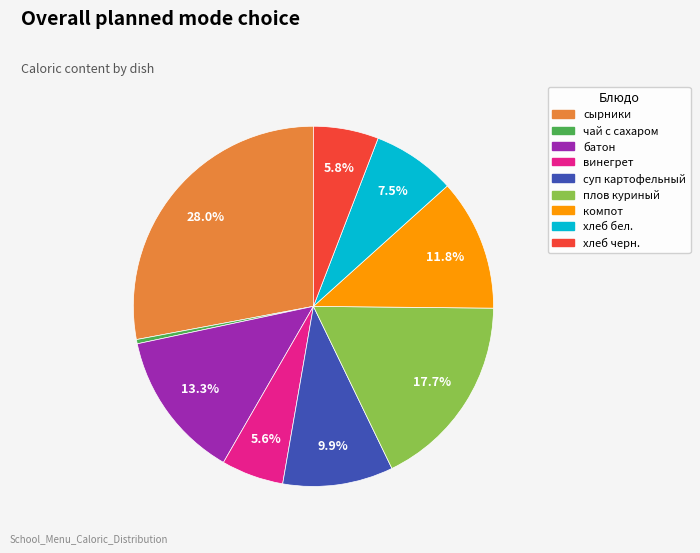

To the nearest percent, what is the difference between the largest and smallest slice percentages?

28%